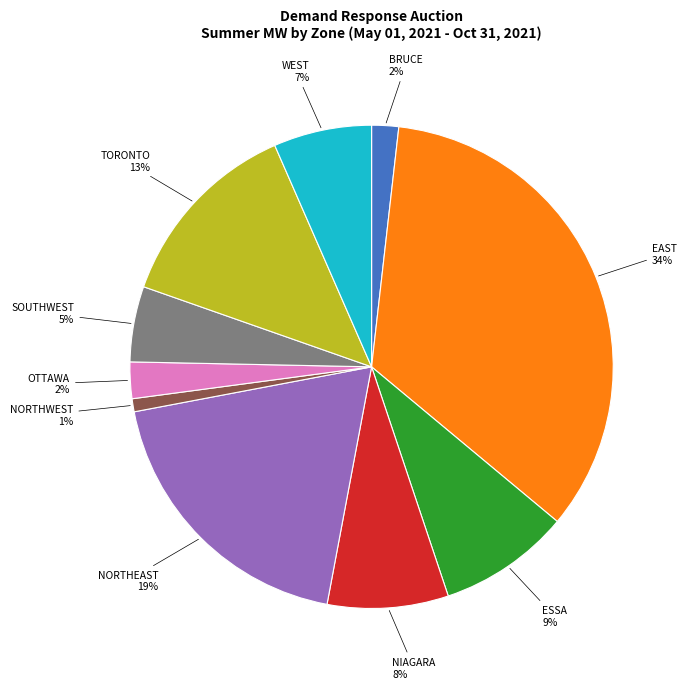

To the nearest percent, what is the average slice percentage?

10%